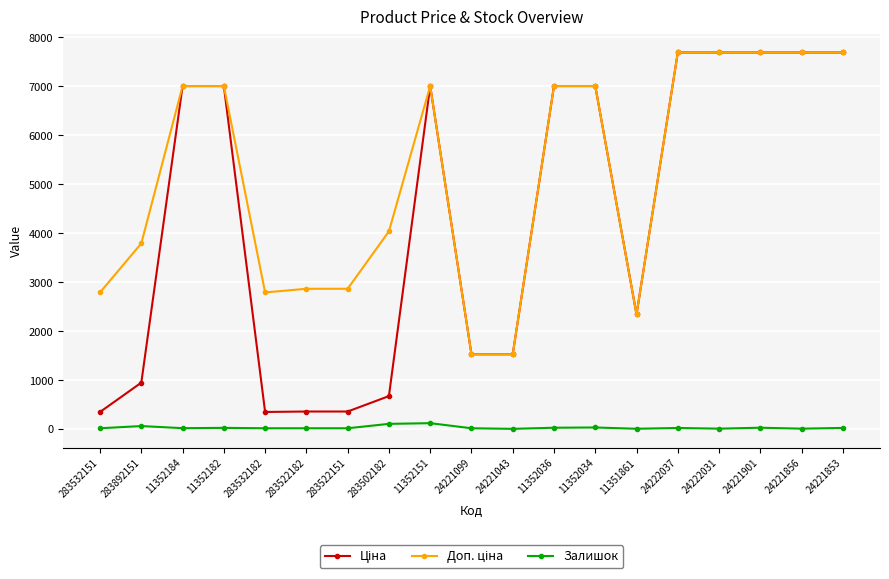

What is the label of the 5th point from the left?

283532182